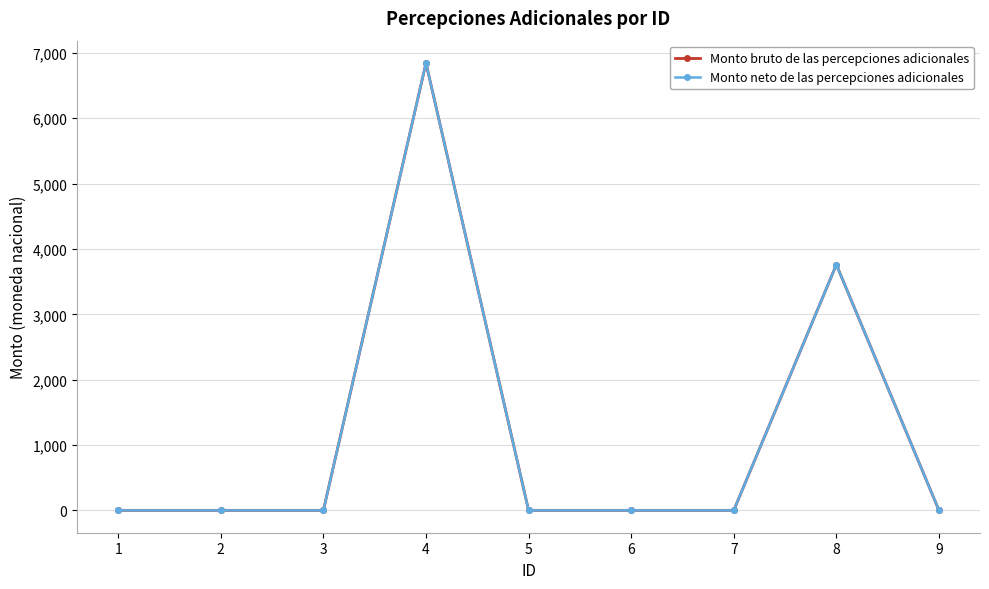

Which series changed the most between 3 and 8?

Monto bruto de las percepciones adicionales